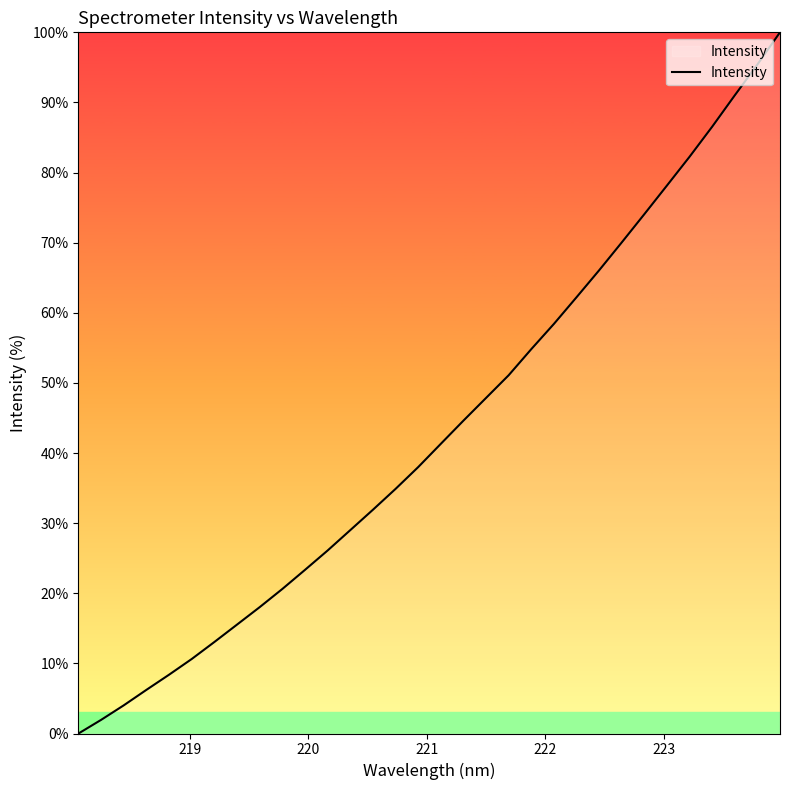

What is the difference between the maximum and minimum values?

100.0